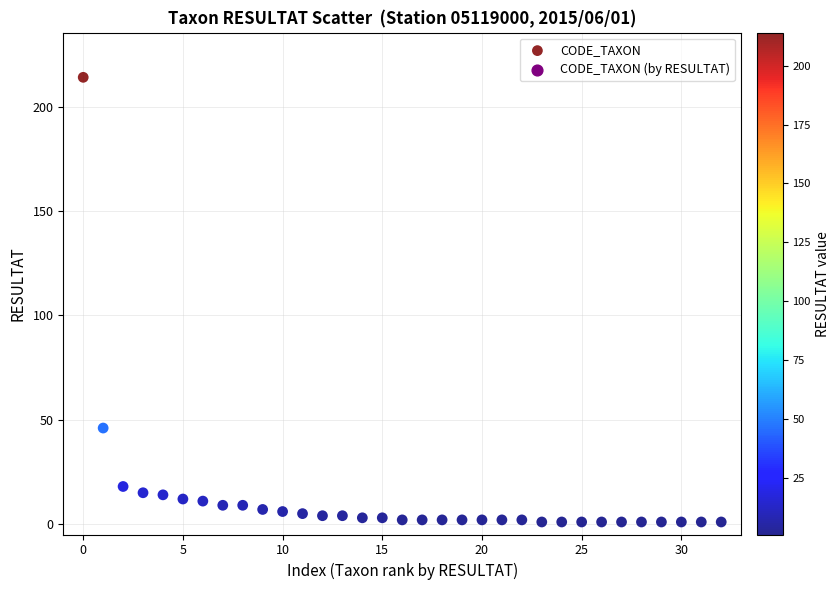

What is the range of Y values (max minus min)?

213